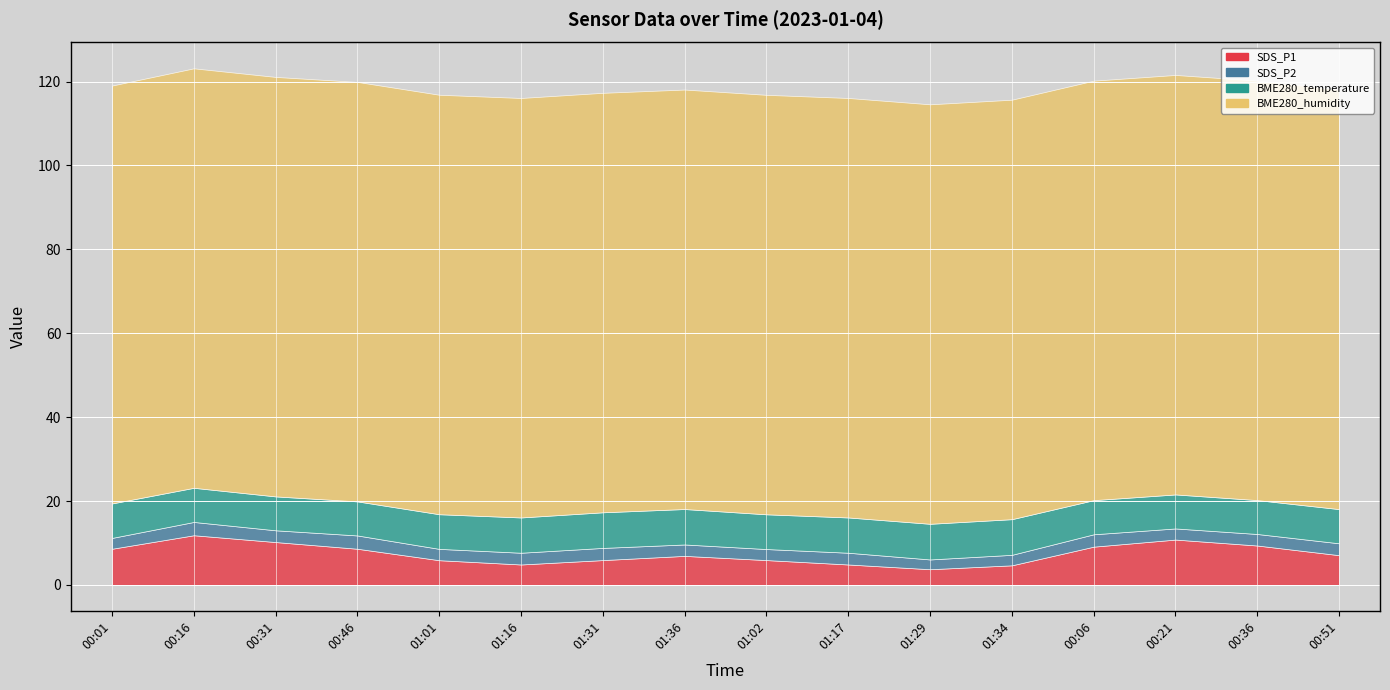

At which label is SDS_P2 closest to 2?

01:29